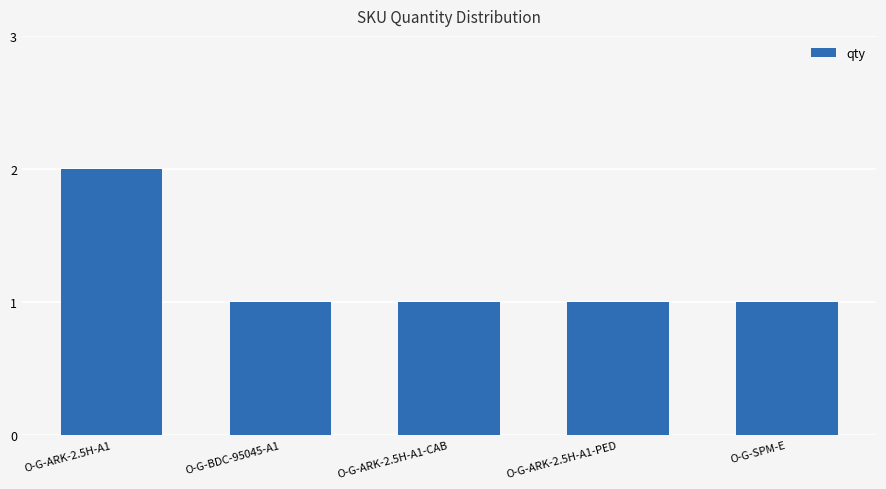

Count the values in the range 1 to 2.

5